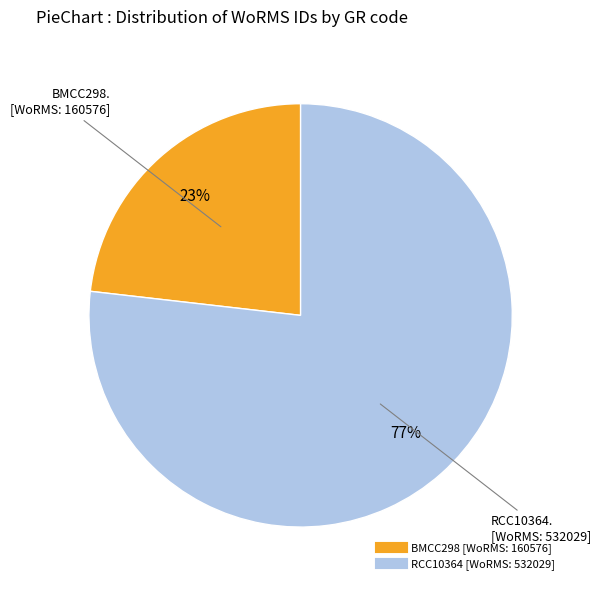

Rank the categories by value from lowest to highest.

BMCC298, RCC10364